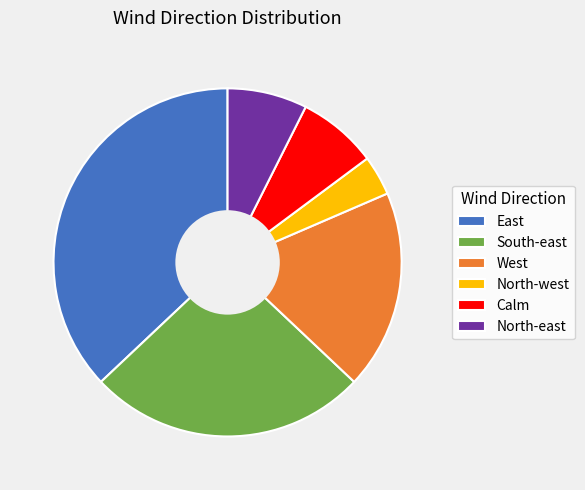

Does East represent more than half of the total?

No